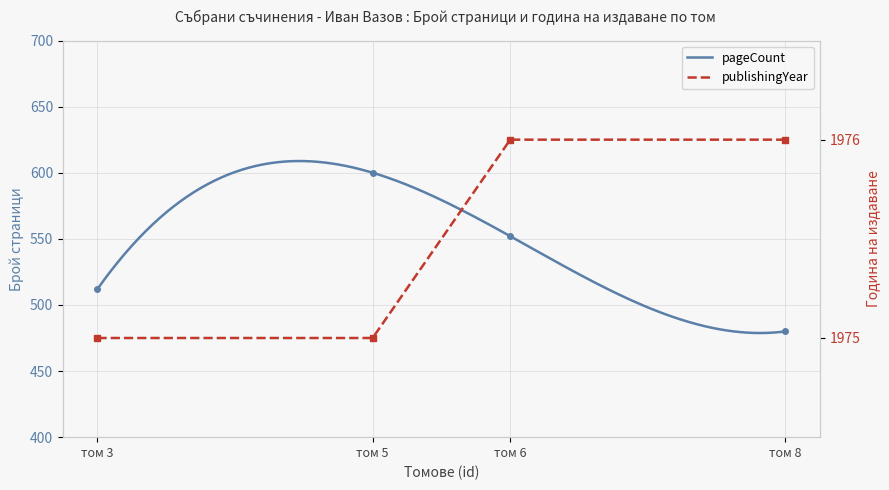

What are all the series names shown in the legend?

pageCount, publishingYear